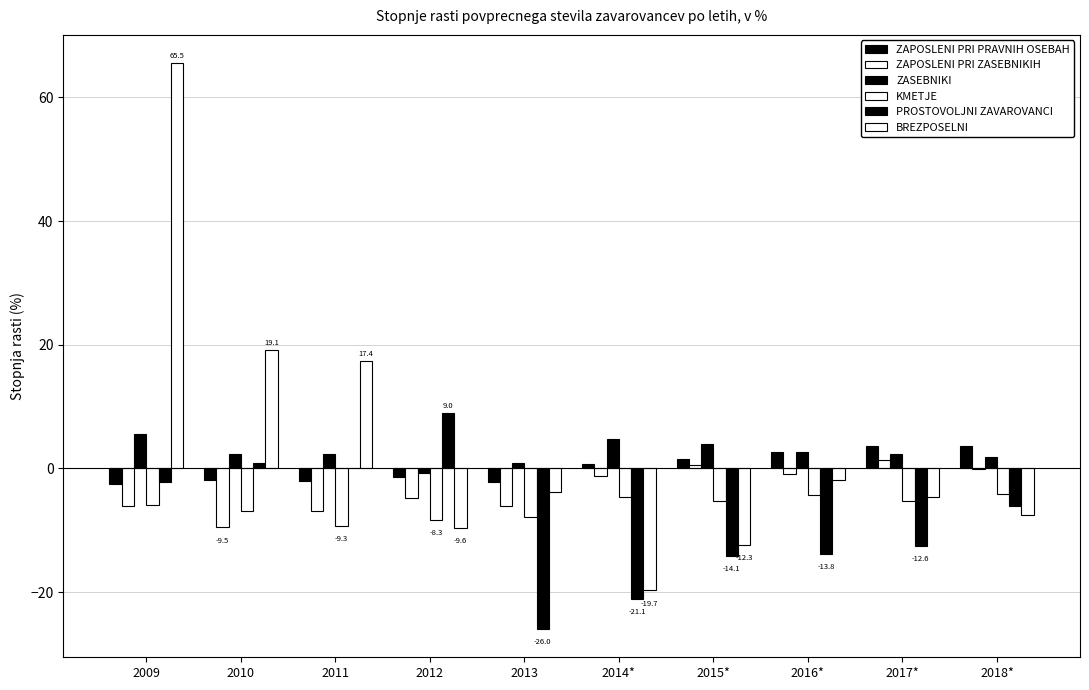

Are the bars horizontal?

No